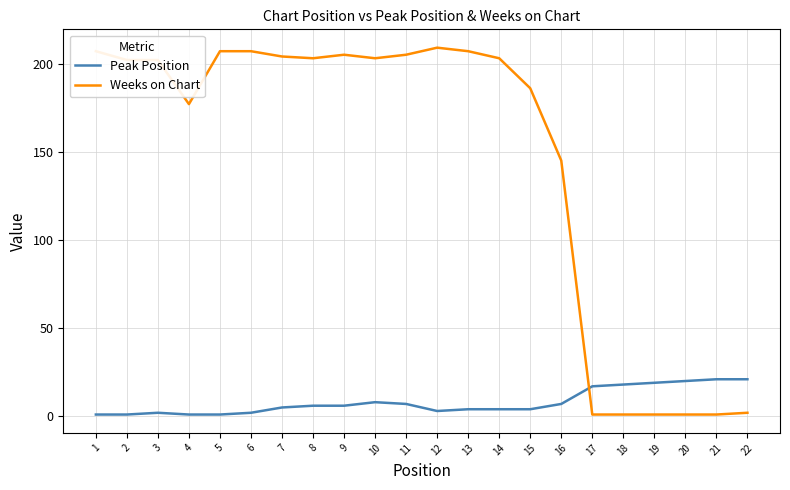

Which series has the widest spread of values?

Weeks on Chart